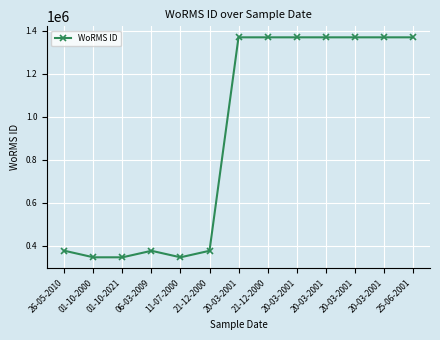

What value does the data have at 20-03-2001?

1370287